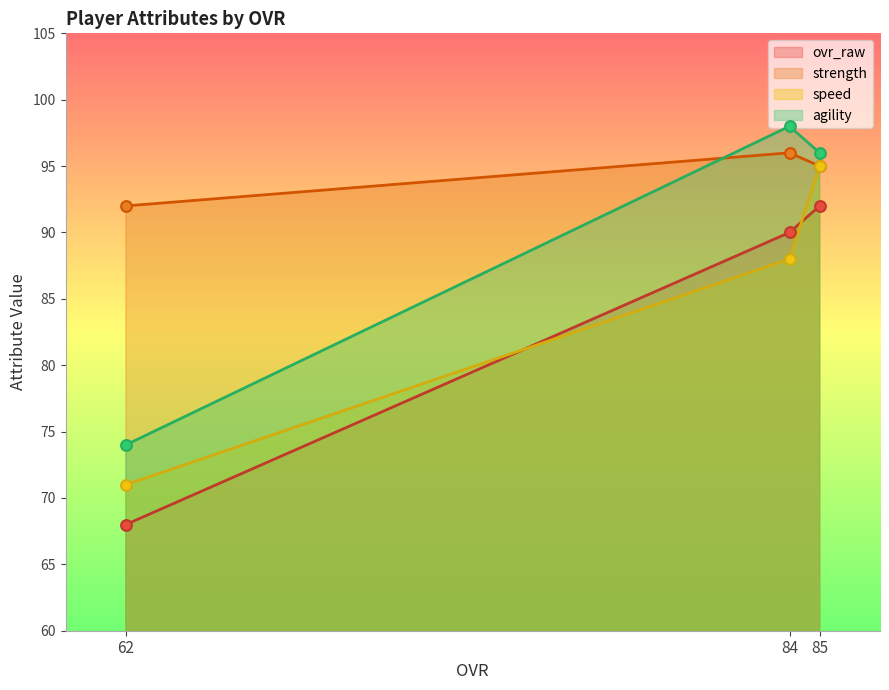

Is the value of speed at 62 greater than the value of strength at 84?

No